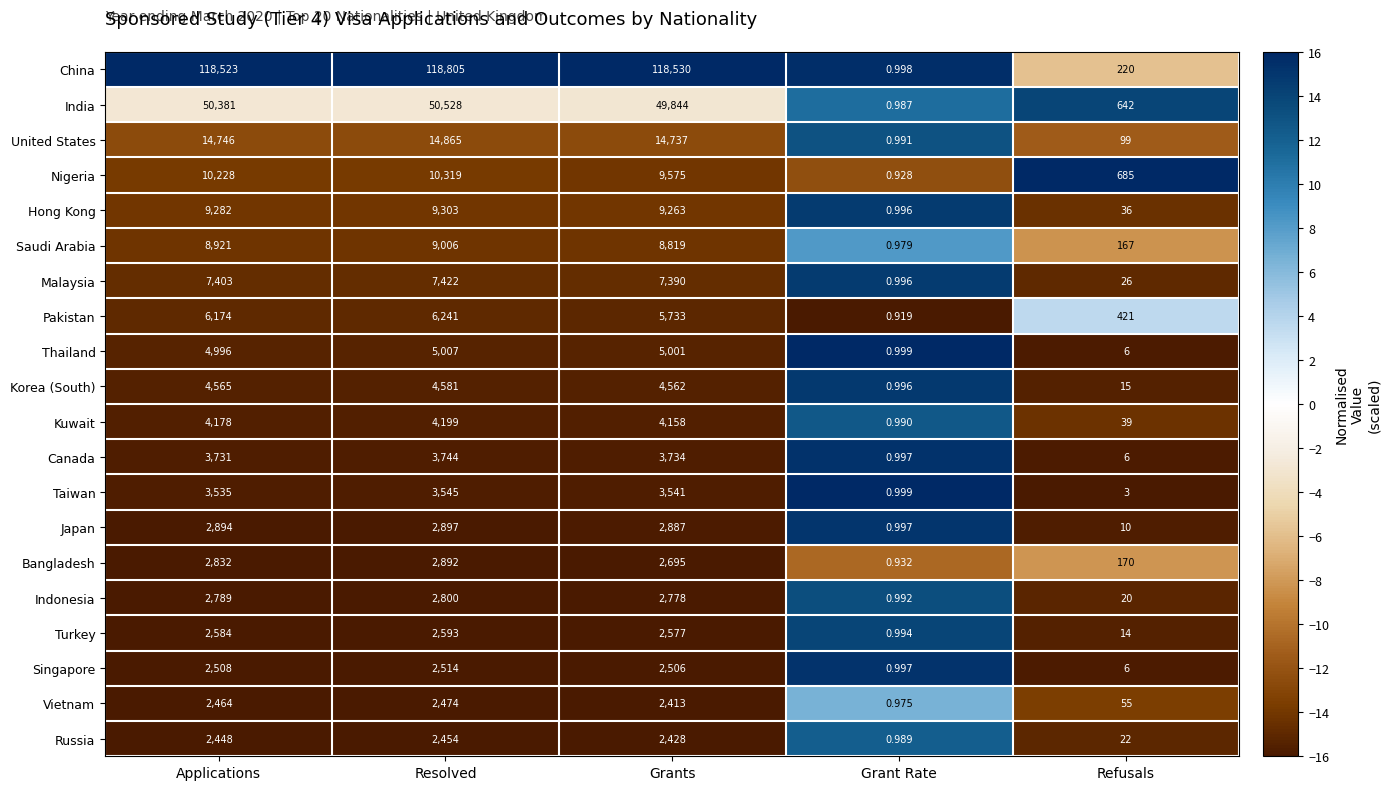

At which category is the sum across all series the highest?

Resolved